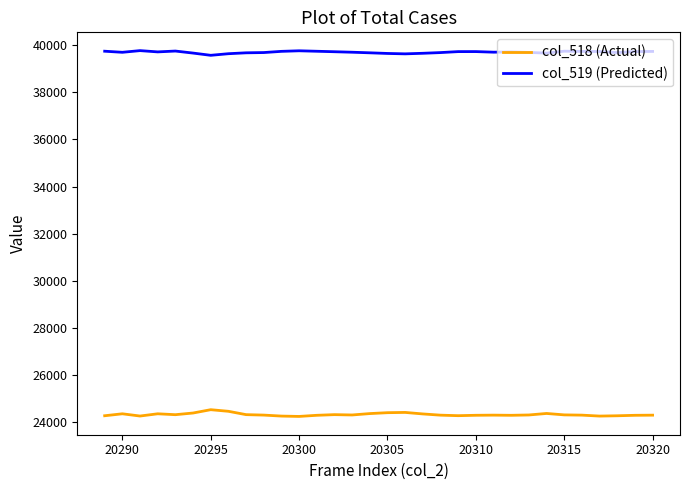

At how many categories does at least one series exceed 36289?

32